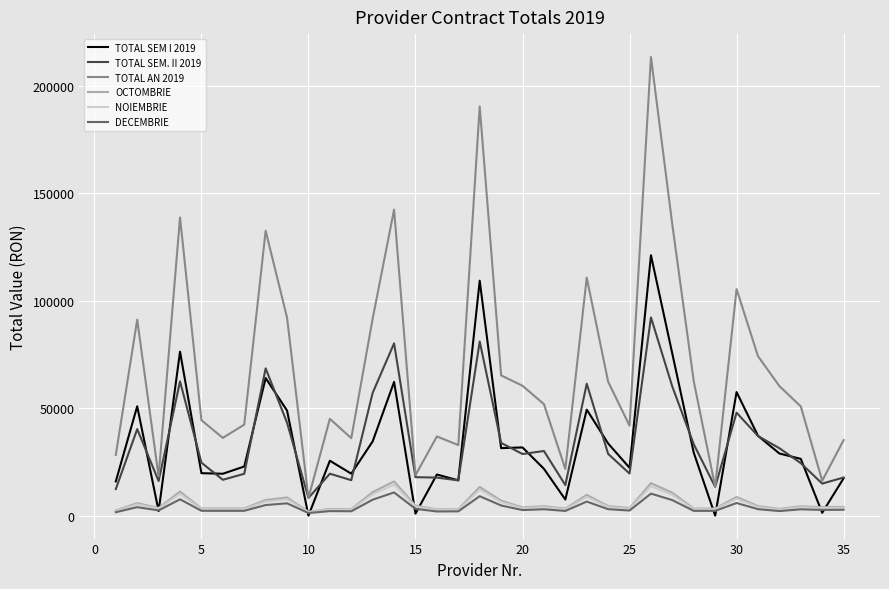

True or false: TOTAL SEM. II 2019 and OCTOMBRIE intersect in this chart.

False